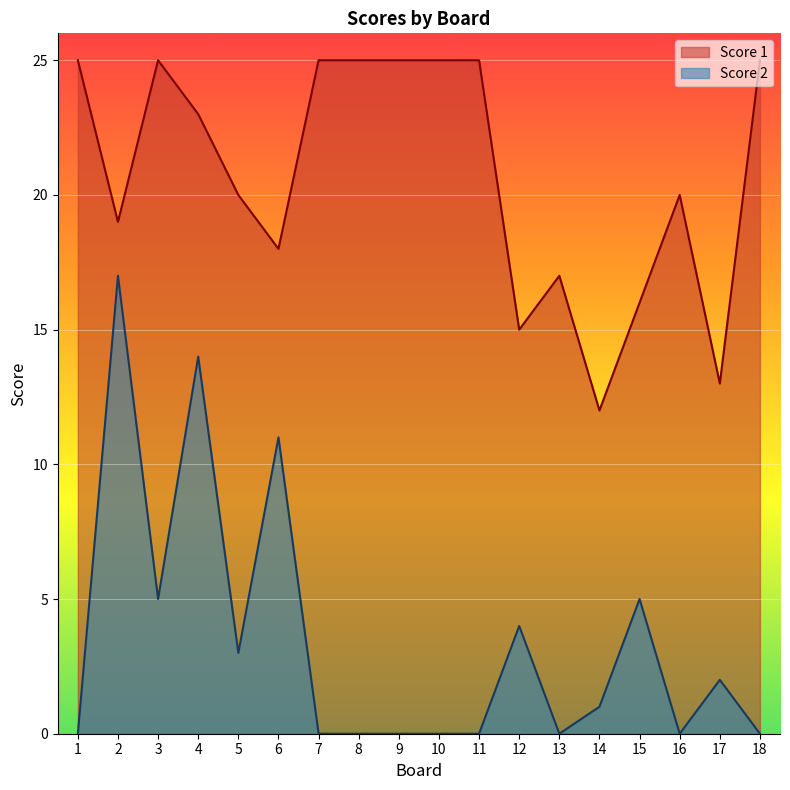

At which category is the sum across all series the highest?

4